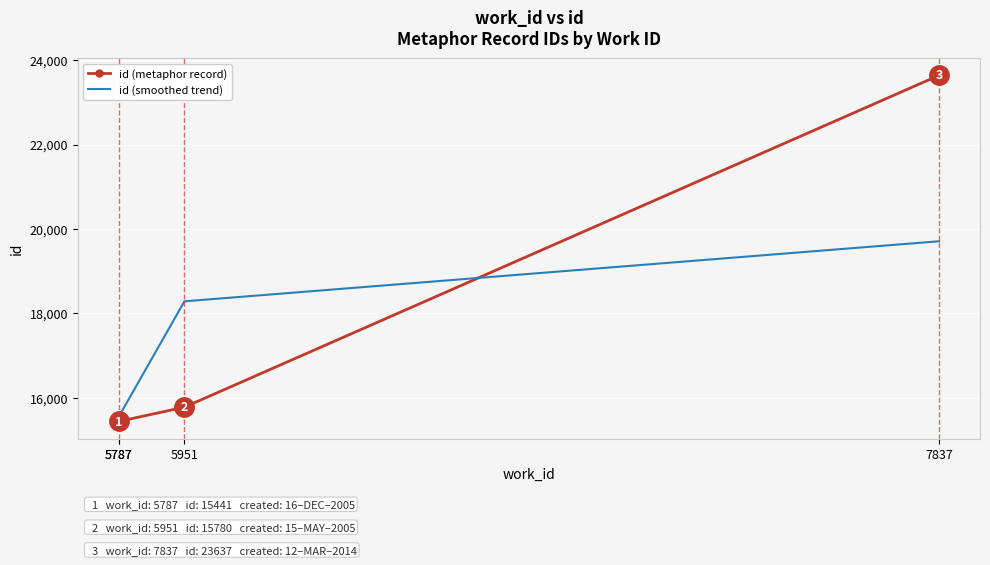

The value of id (metaphor record) at 7837 is 13432.7. True or false?

False